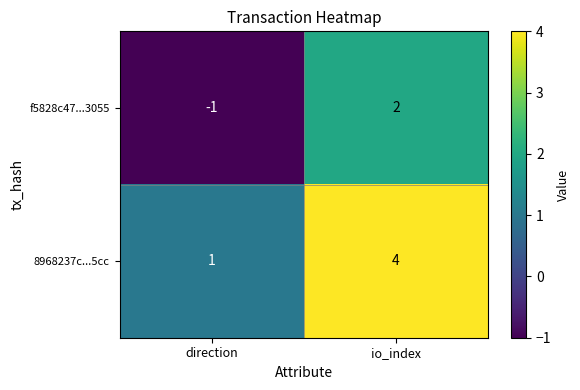

The 8968237c...5cc series shows 4 at io_index. True or false?

True